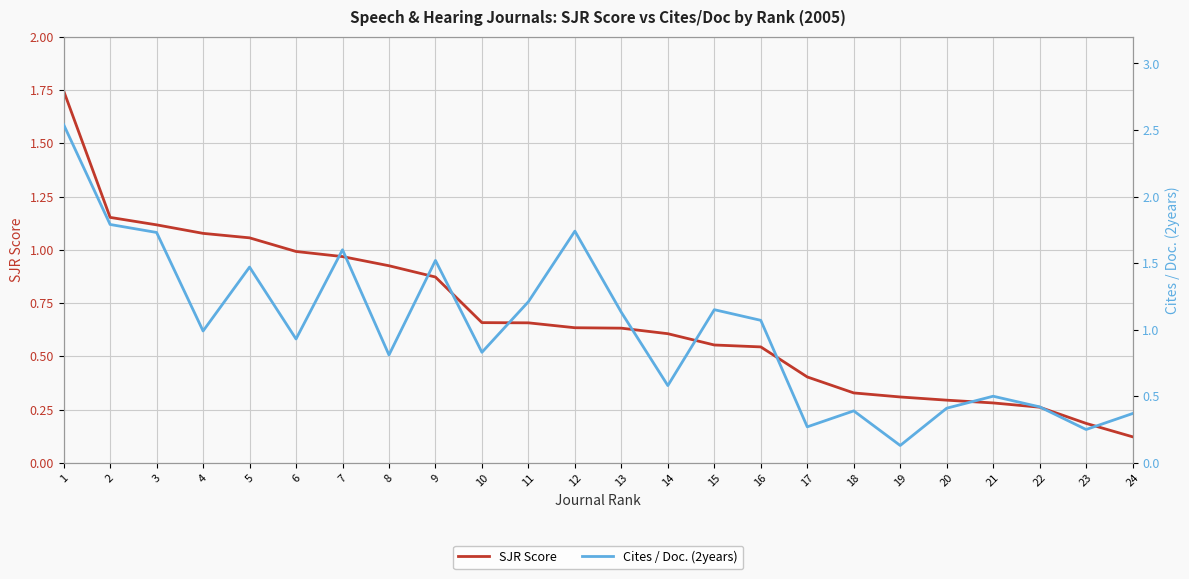

At how many categories does at least one series exceed 0?

24